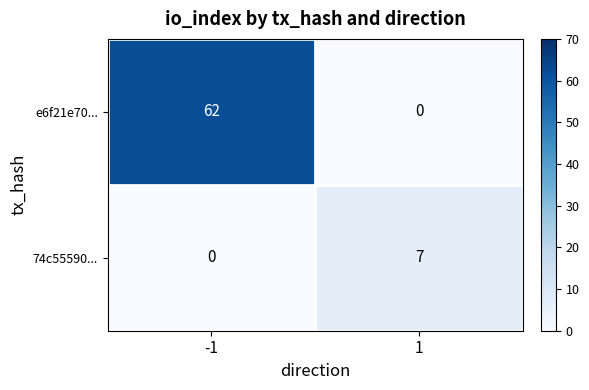

At how many categories does at least one series exceed 30?

1